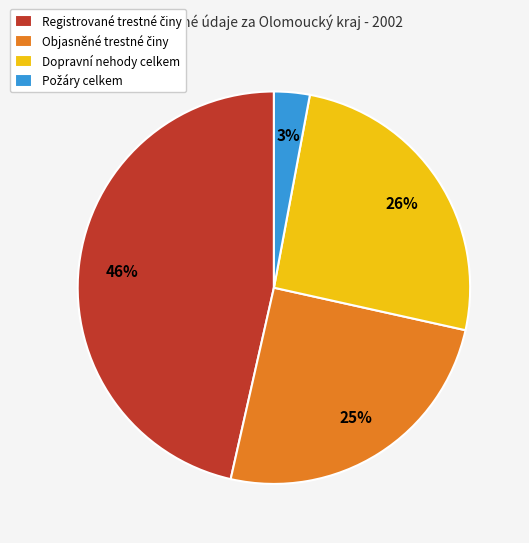

Count the number of slices in the pie.

4